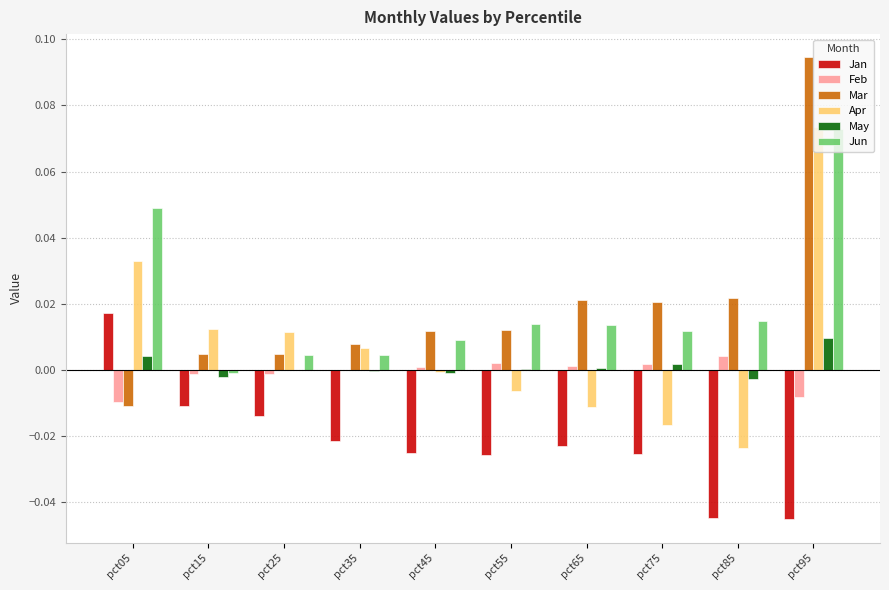

How many groups of bars are there?

10